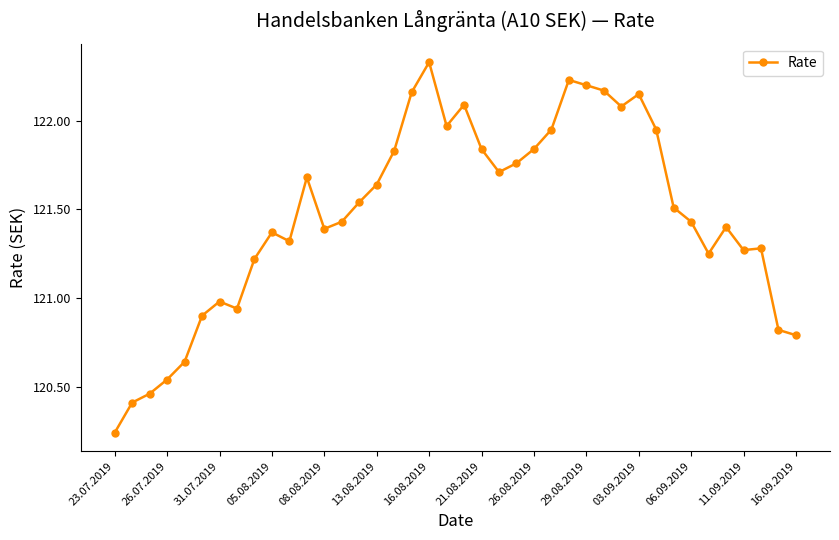

What is the difference between the second highest and minimum values?

2.0